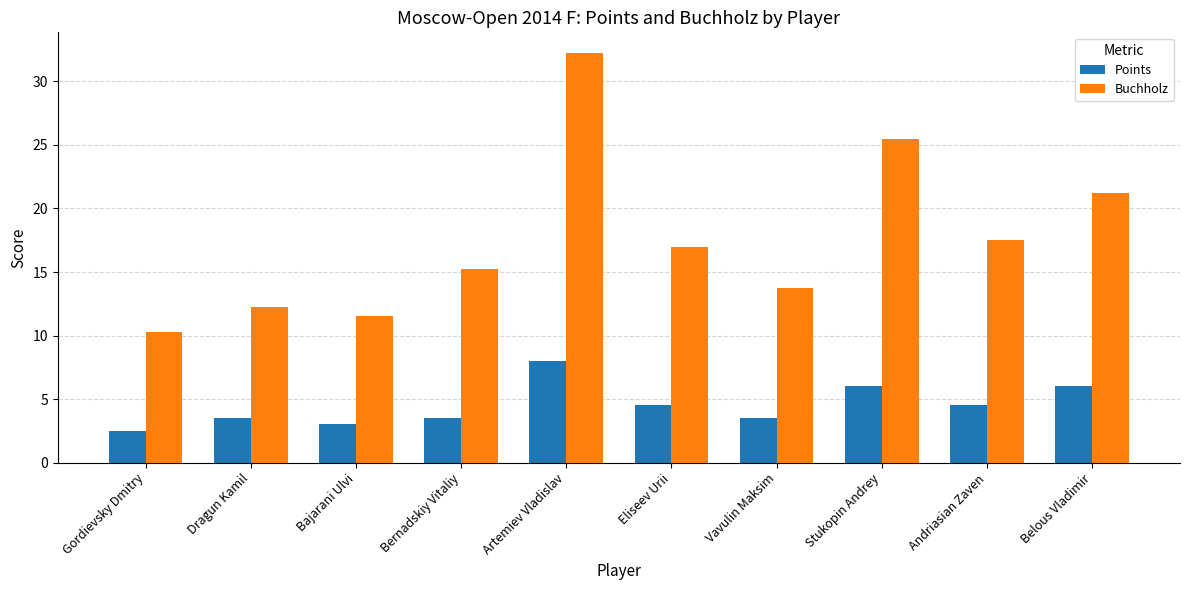

At how many categories does at least one series exceed 9?

10